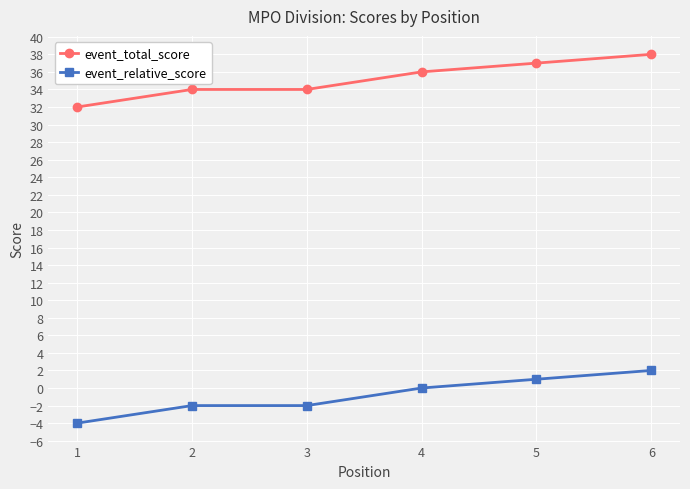

What is the difference between the second highest and second lowest values in the event_relative_score series?

3